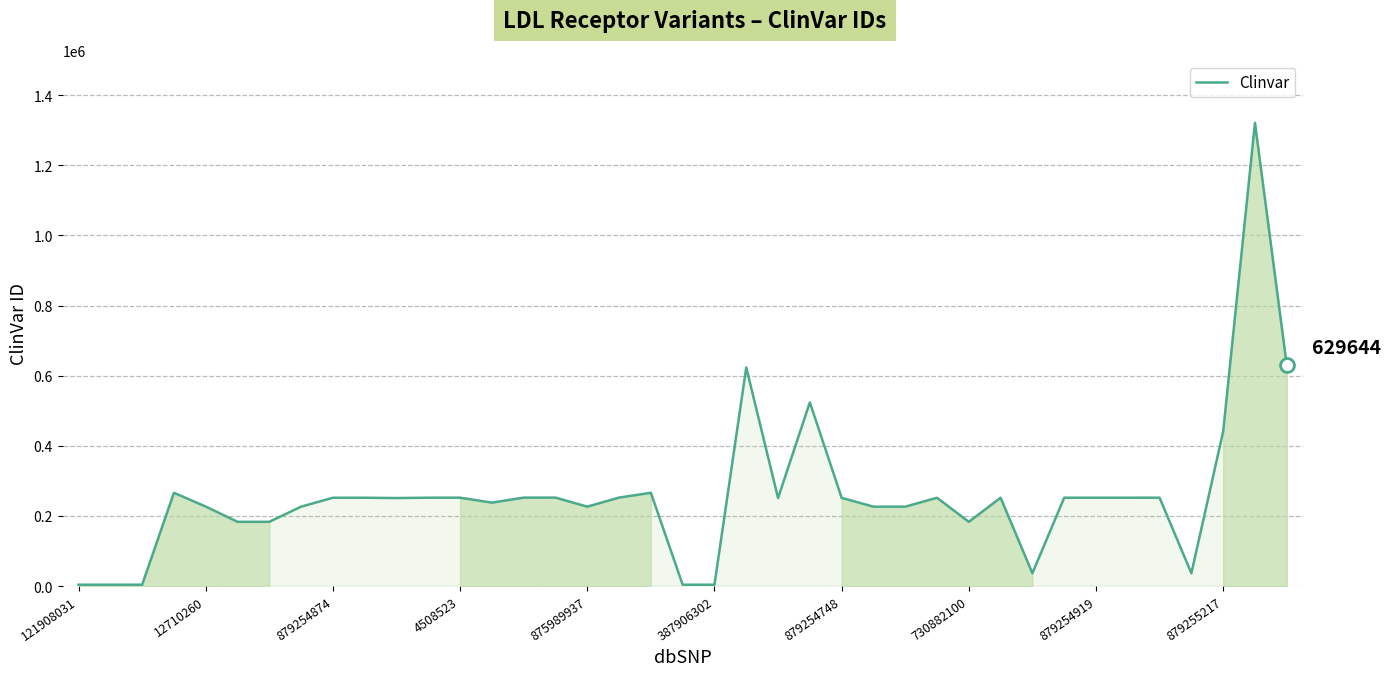

Count the number of categories in the chart.

39